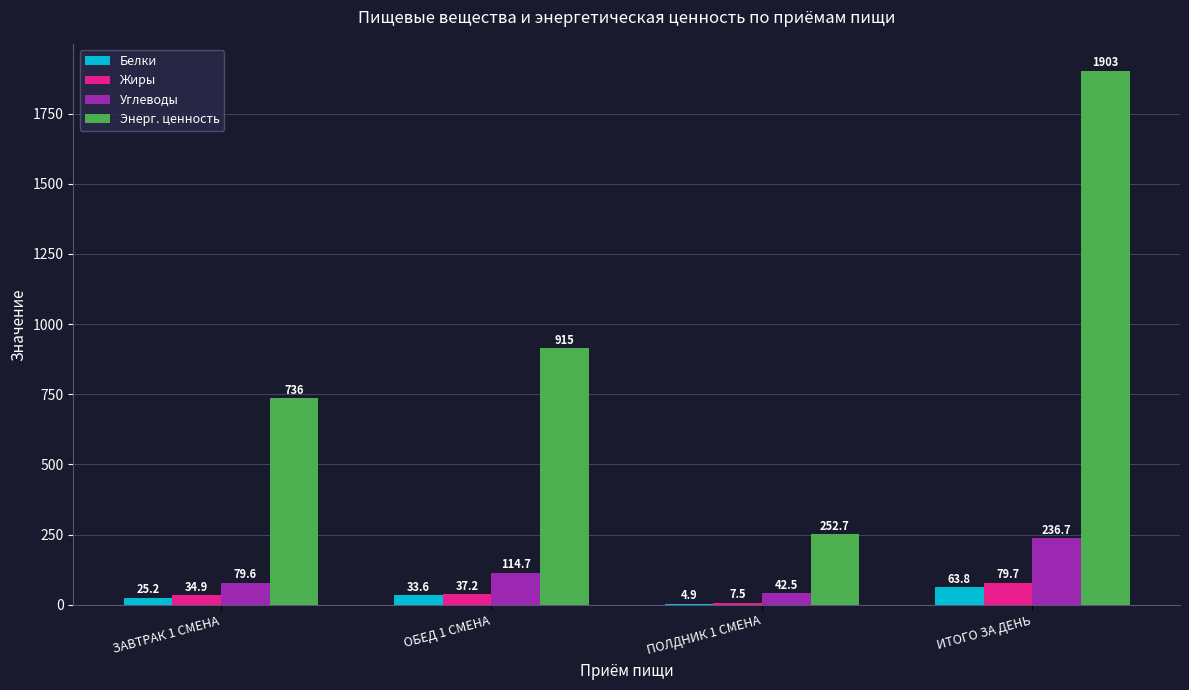

Is it true that Белки equals 25.2 at ЗАВТРАК 1 СМЕНА?

True